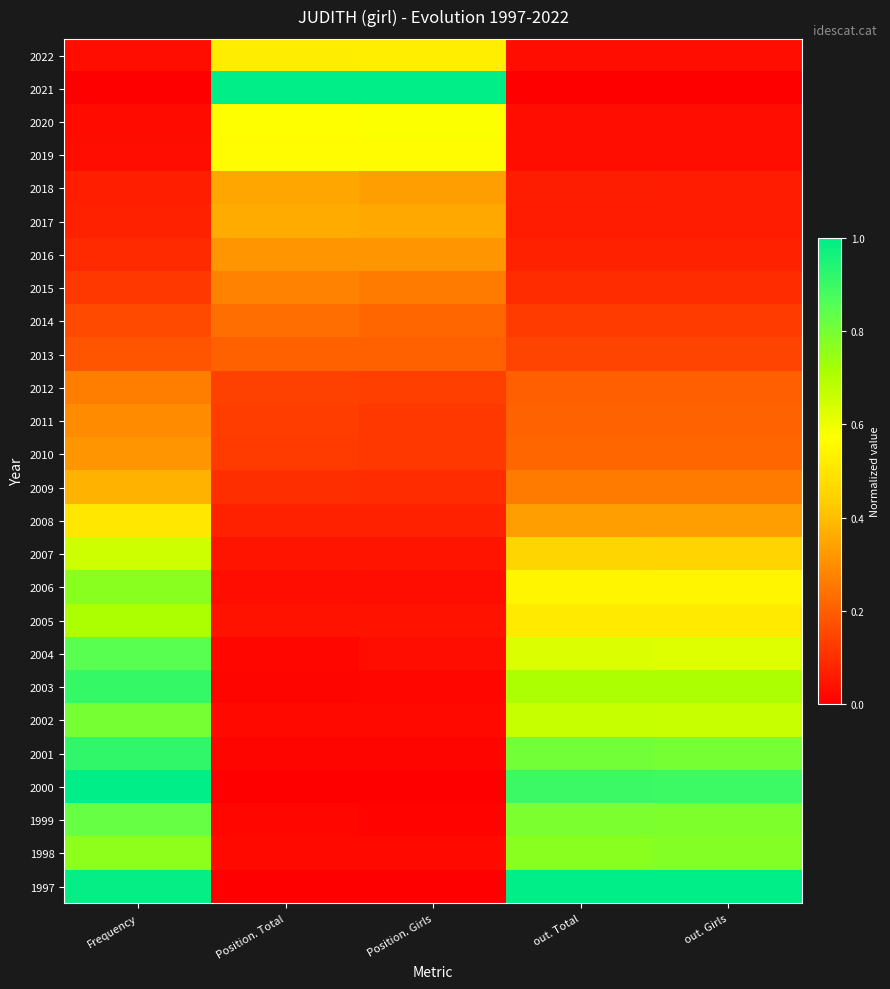

Rank the series at out. Total from highest to lowest value.

1997, 2000, 2001, 1999, 1998, 2003, 2002, 2004, 2006, 2005, 2007, 2008, 2009, 2010, 2011, 2012, 2013, 2014, 2015, 2016, 2018, 2017, 2022, 2019, 2020, 2021